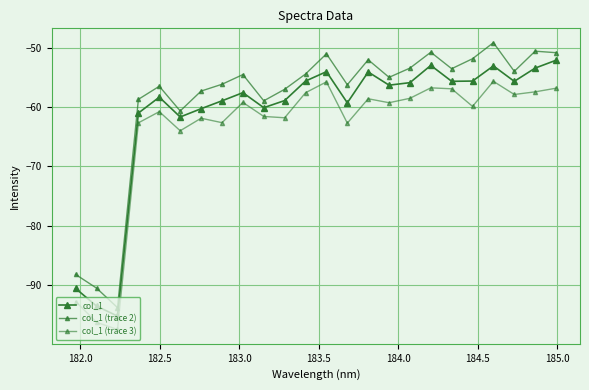

How many lines are shown in the chart?

3